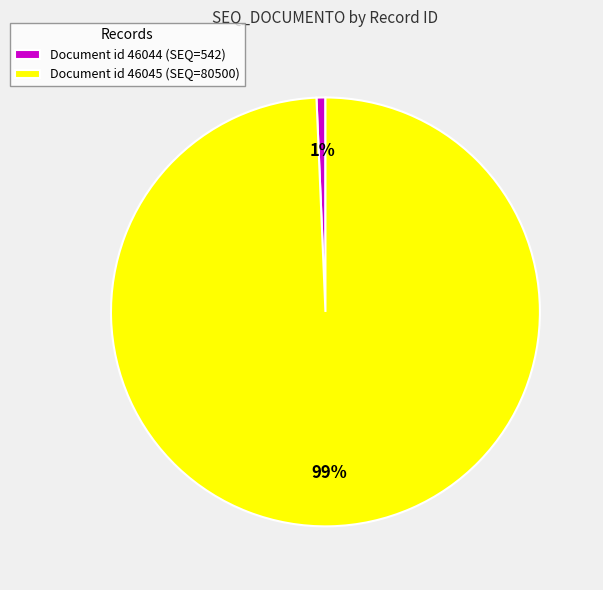

Which has a higher value, Document id 46045 (SEQ=80500) or Document id 46044 (SEQ=542)?

Document id 46045 (SEQ=80500)